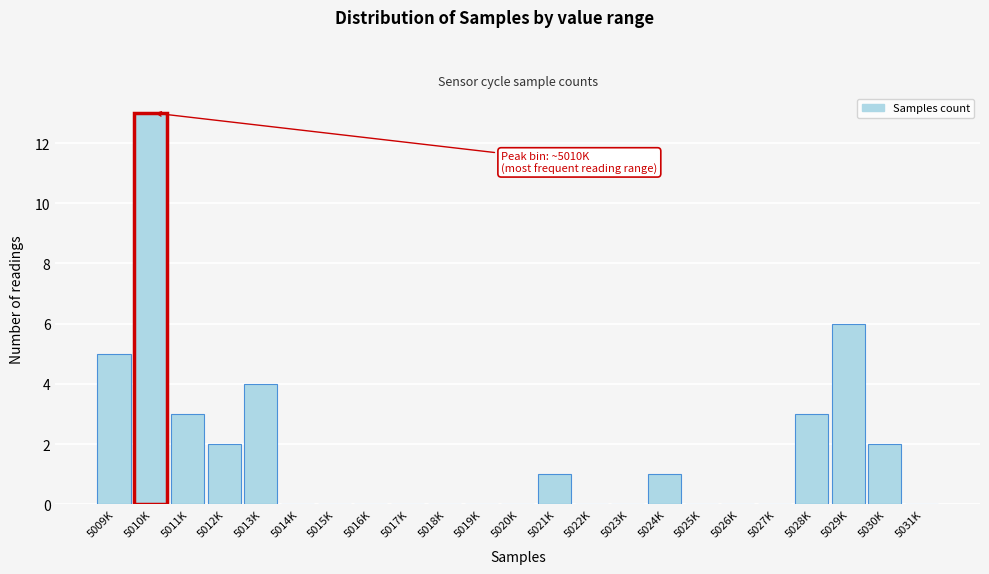

Reading left to right, extract all data points from this chart.

5009K=5	5010K=13	5011K=3	5012K=2	5013K=4	5014K=0	5015K=0	5016K=0	5017K=0	5018K=0	5019K=0	5020K=0	5021K=1	5022K=0	5023K=0	5024K=1	5025K=0	5026K=0	5027K=0	5028K=3	5029K=6	5030K=2	5031K=0